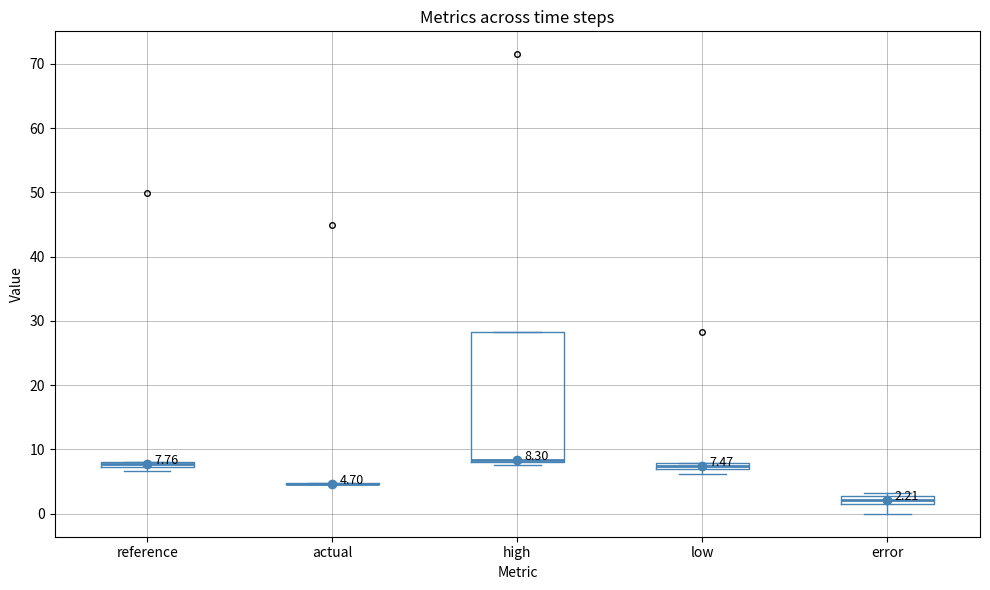

Comparing the boxes themselves (not the whiskers), which one is the tallest?

high